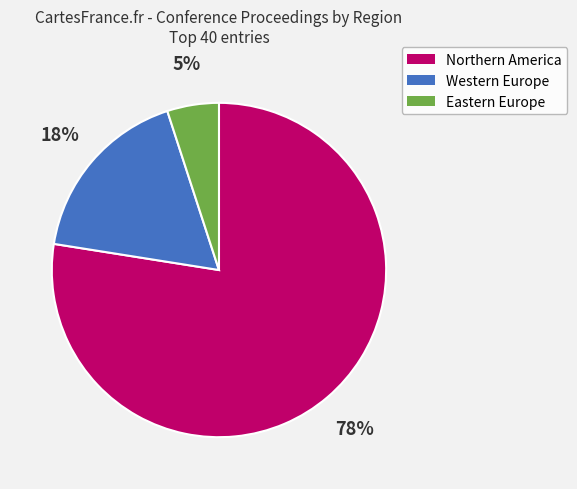

To the nearest percent, what is the difference between the largest and smallest slice percentages?

72%